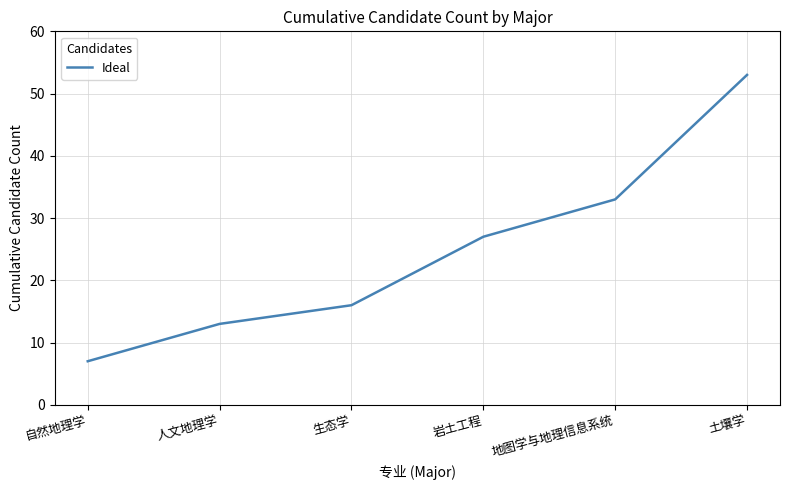

Which has a higher value, 人文地理学 or 岩土工程?

岩土工程